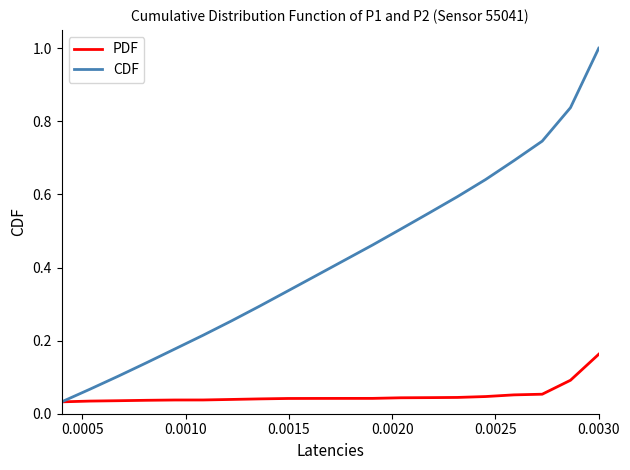

Rank the series by their average value, from highest to lowest.

CDF, PDF